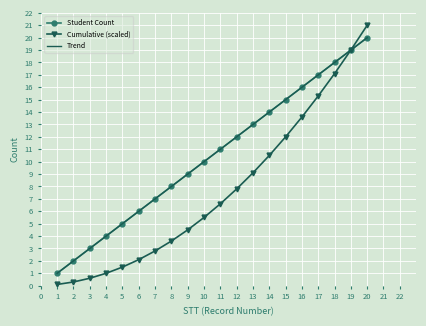

What is the difference between the maximum and second lowest values in the Cumulative series?

20.7